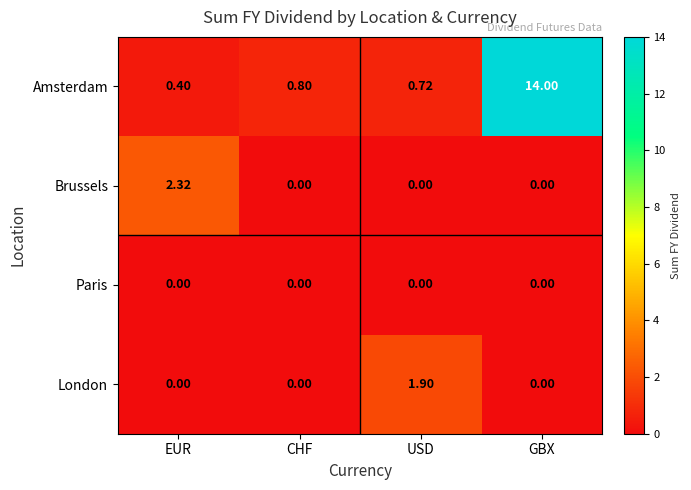

What is the total value across all series at CHF?

0.8